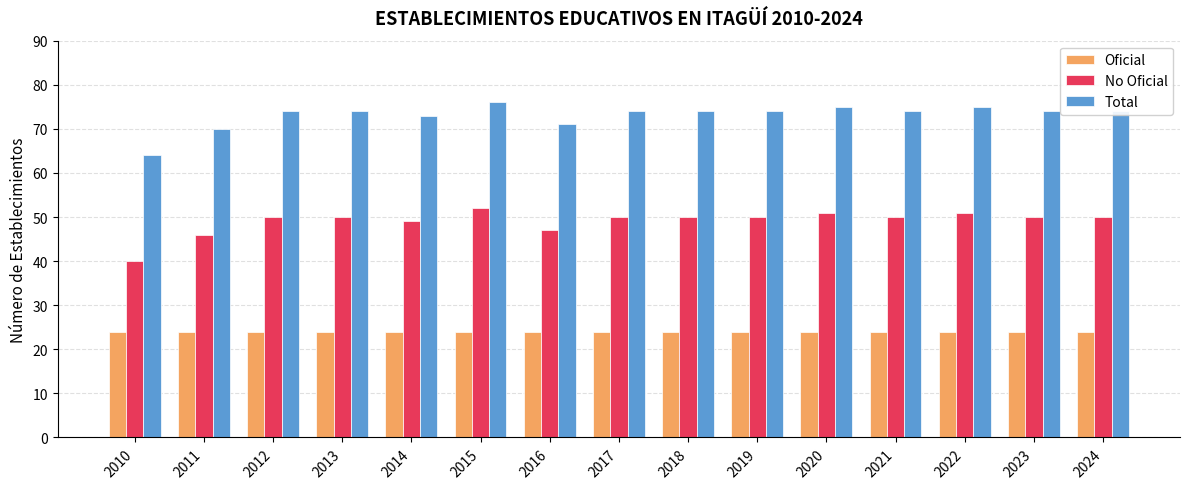

List the series in order of their peak value, highest first.

Total, No Oficial, Oficial